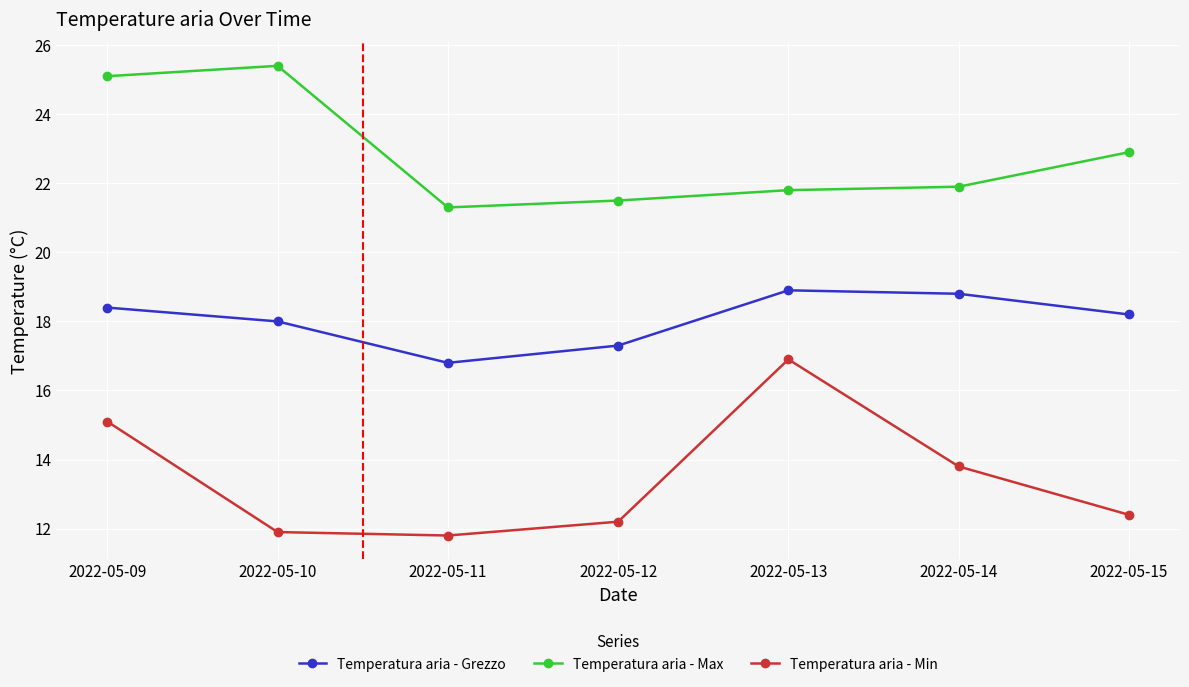

Which series has the largest total across all categories?

Temperatura aria - Max